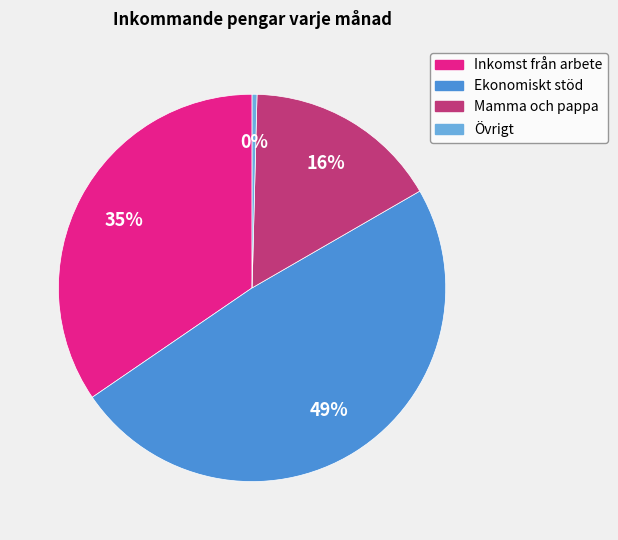

Is there a majority slice in this chart?

No